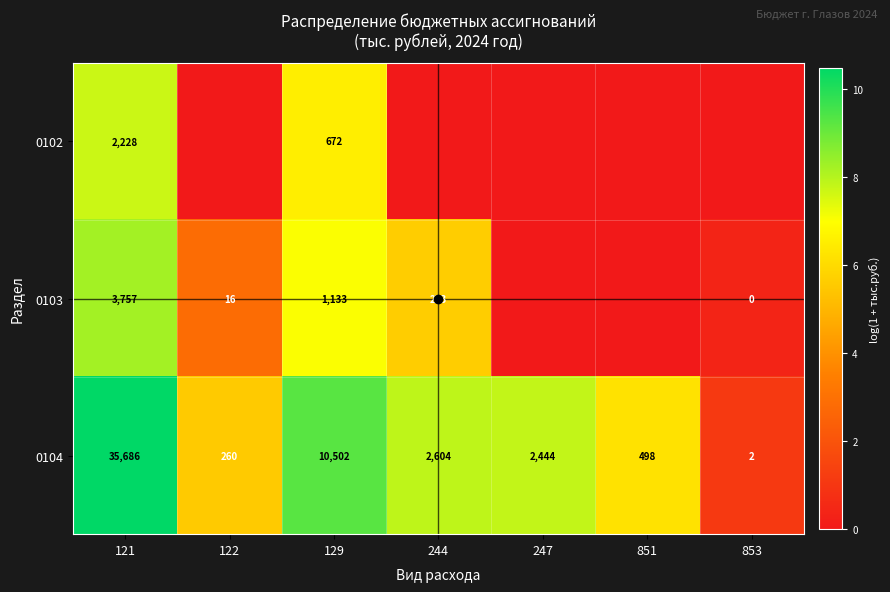

Is it true that 0104 equals 2.9 at 244?

False